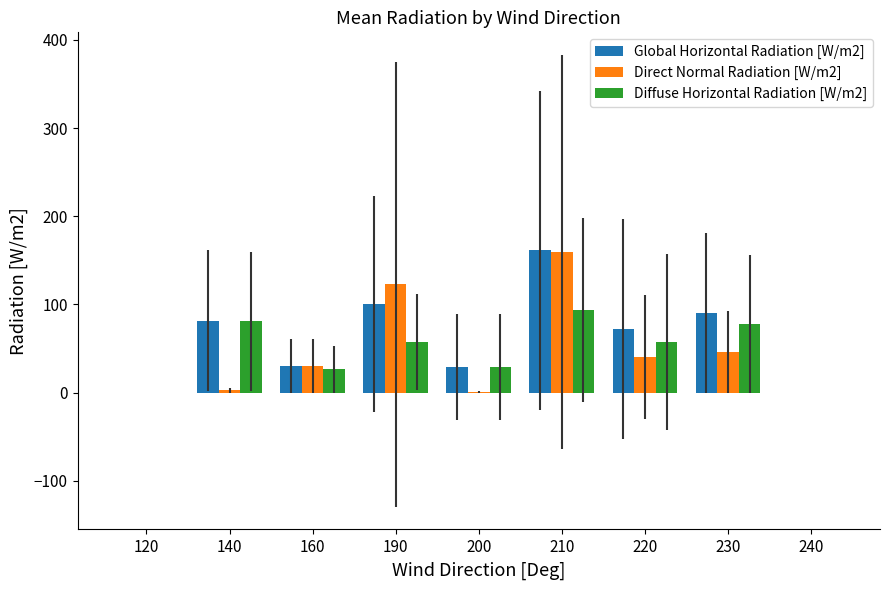

Count the number of categories in the chart.

9